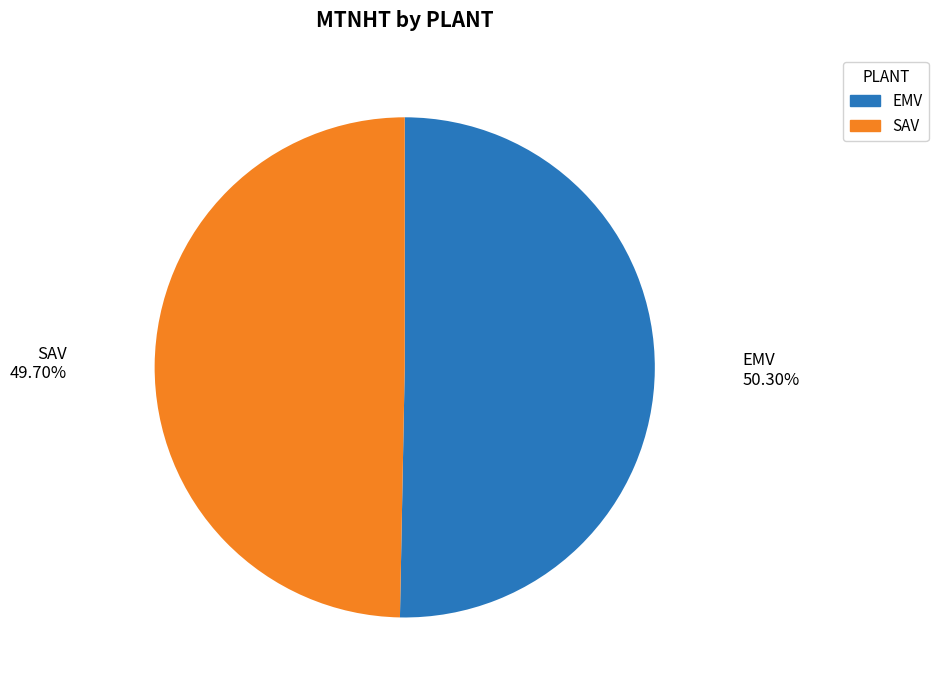

Is there any slice that represents more than half of the pie?

Yes